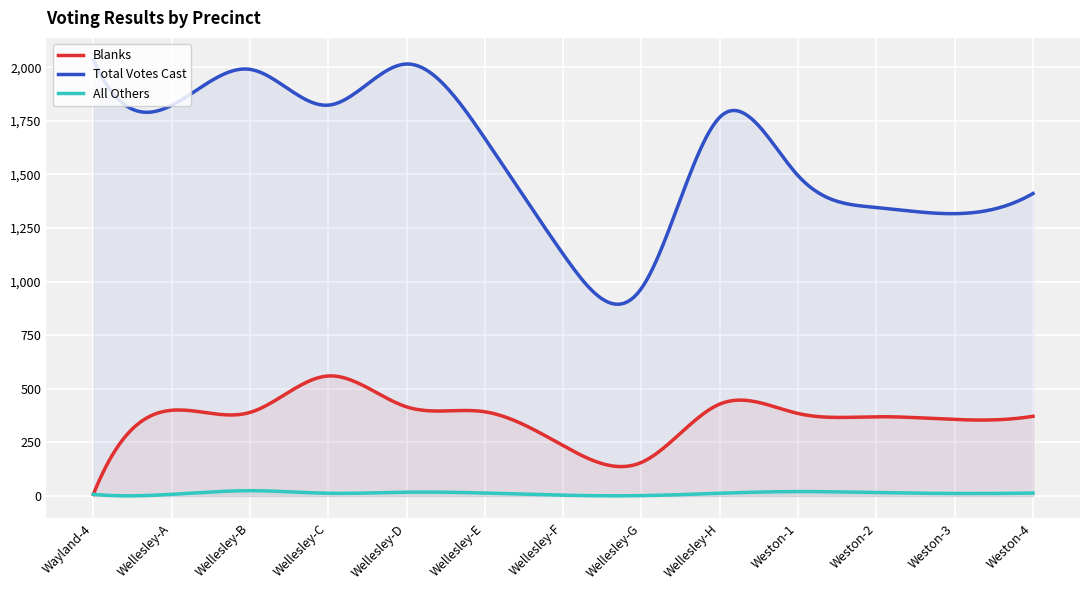

At which category does Blanks reach its first local valley?

Wellesley-B